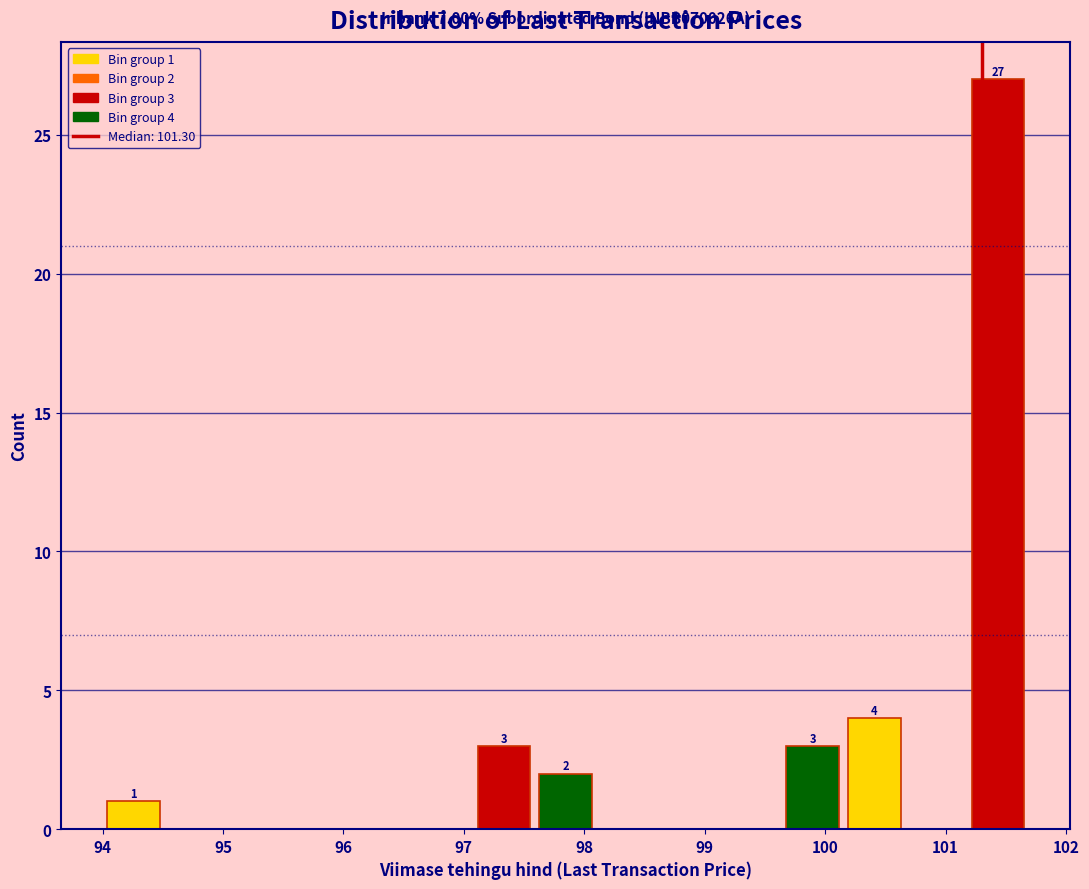

Which range on the x-axis has the tallest bar?

101.2 to 101.7